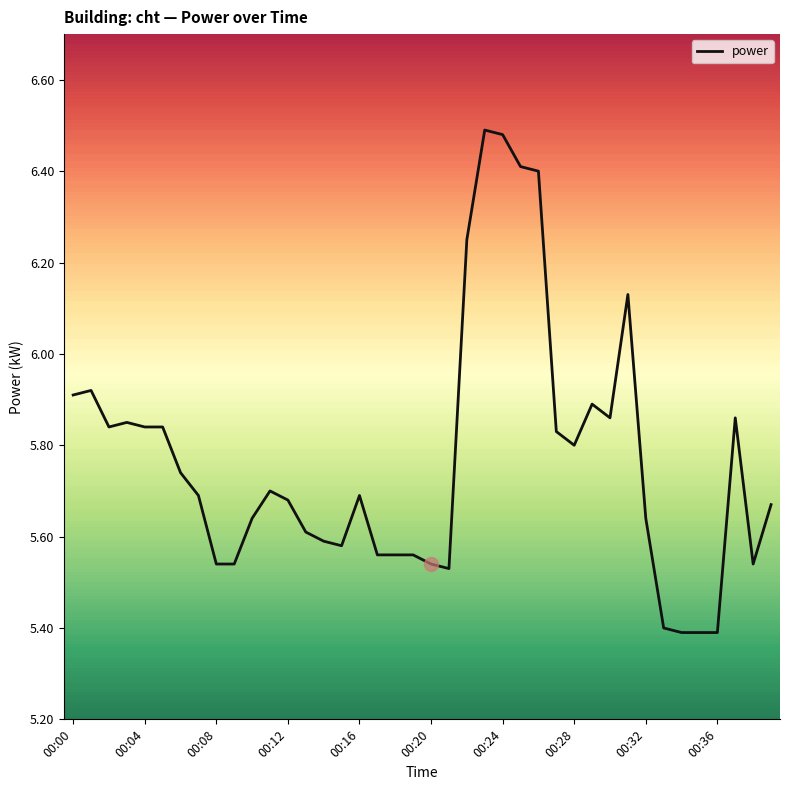

What is the difference between the maximum and minimum values?

1.1